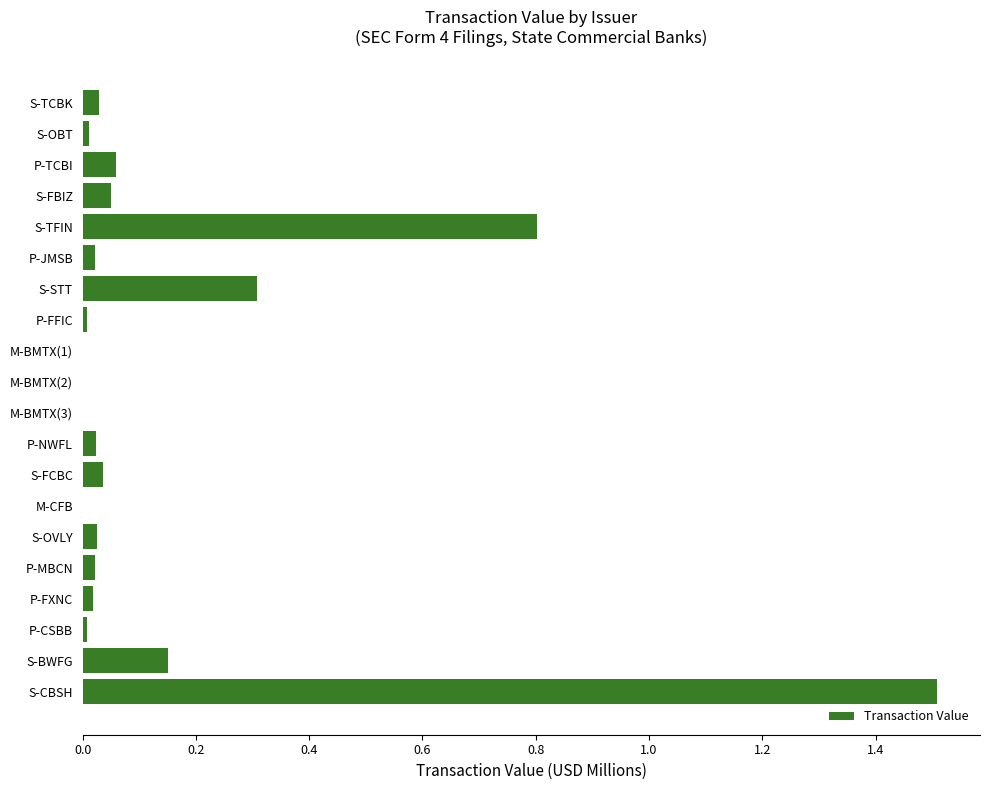

What is the sum of all values?

3.1